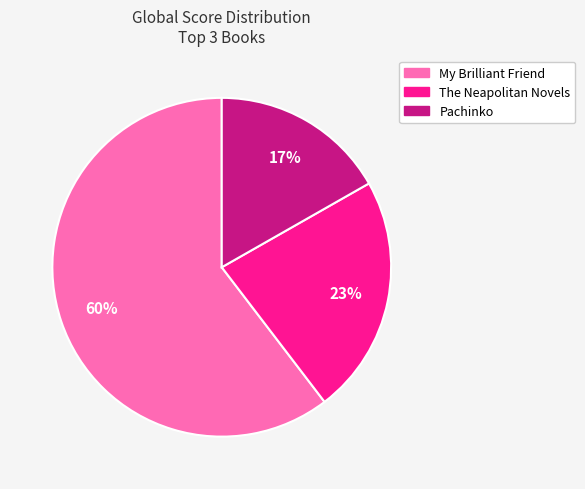

Which has a higher value, The Neapolitan Novels or Pachinko?

The Neapolitan Novels